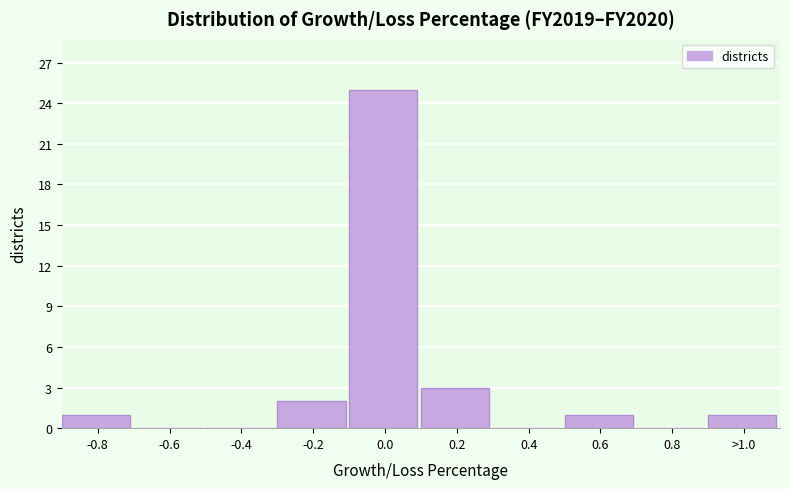

What is the sum of all values?

33